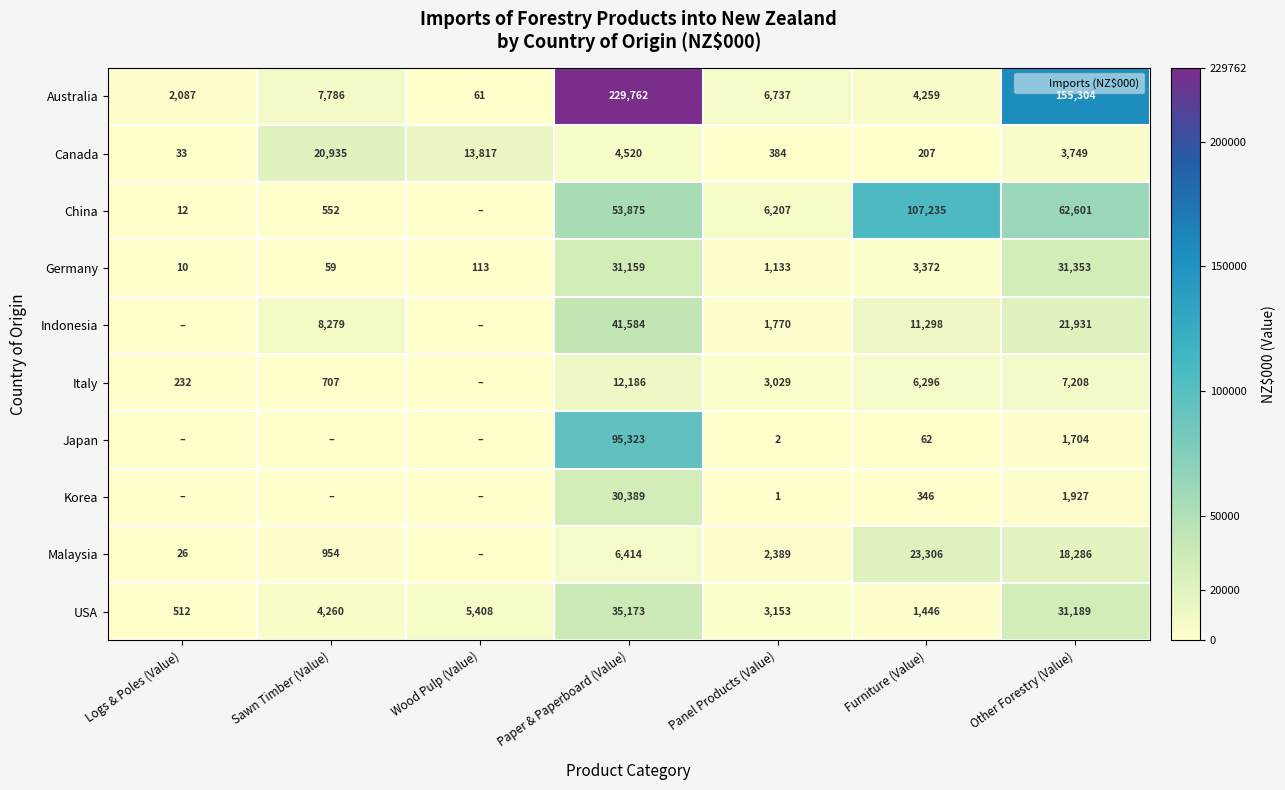

What is the highest value of the Malaysia series?

23306